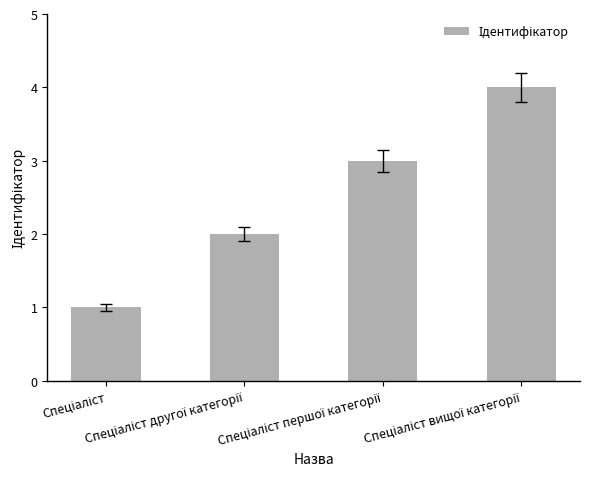

Count the values in the range 2 to 4.

3